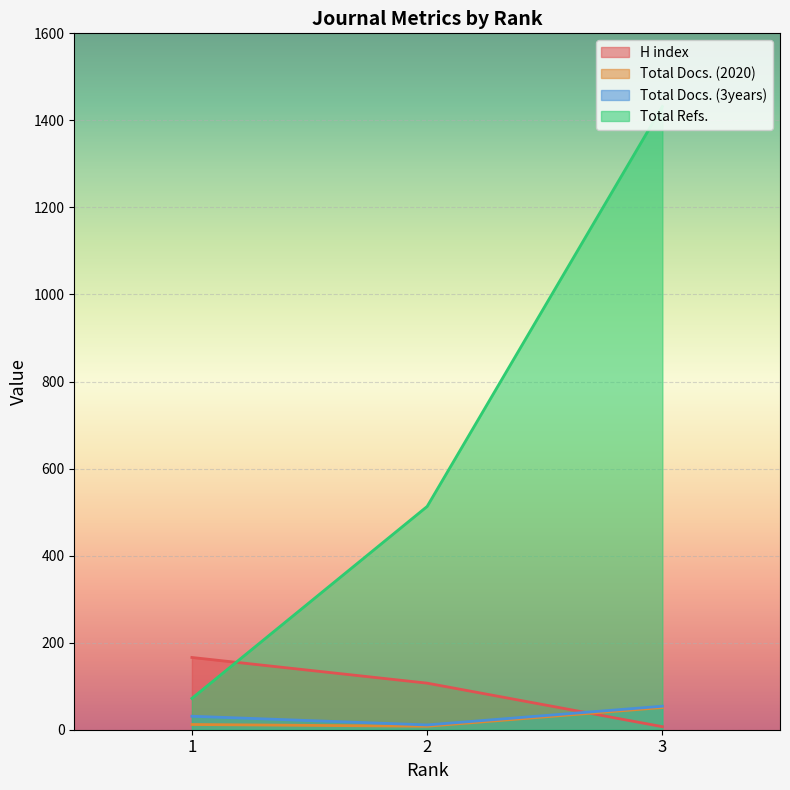

Which series has the largest total across all categories?

Total Refs.